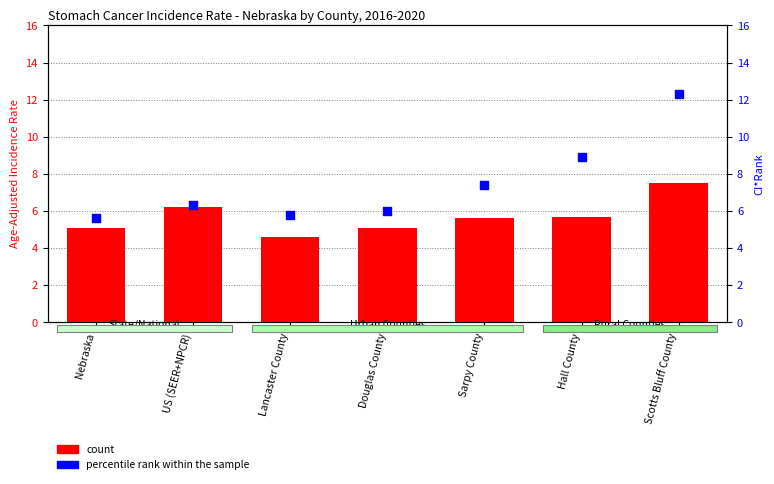

Which series reaches the minimum Y coordinate?

count